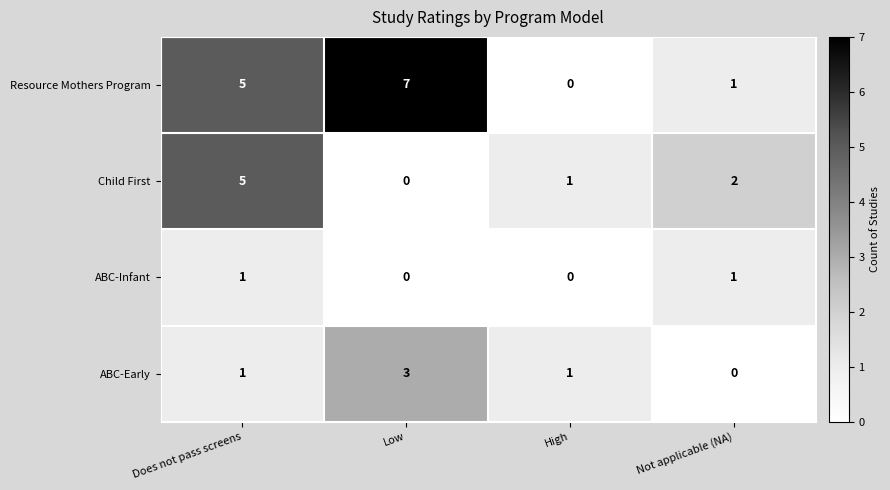

What value does the ABC-Early series have at Low?

3